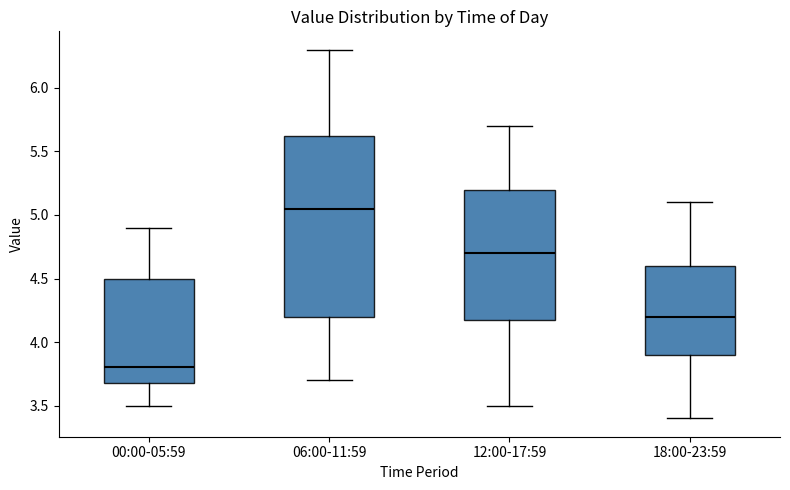

Reading left to right, transcribe this box plot: for each box, give where its median line is, the range the box spans, and where its two whiskers end, as read against the y-axis. The values are not printed on the chart, so give them approximately, as read against the axis.

00:00-05:59: median 3.80, box 3.70 to 4.50, whiskers 3.50 to 4.90
06:00-11:59: median 5.05, box 4.20 to 5.65, whiskers 3.70 to 6.30
12:00-17:59: median 4.70, box 4.20 to 5.20, whiskers 3.50 to 5.70
18:00-23:59: median 4.20, box 3.90 to 4.60, whiskers 3.40 to 5.10